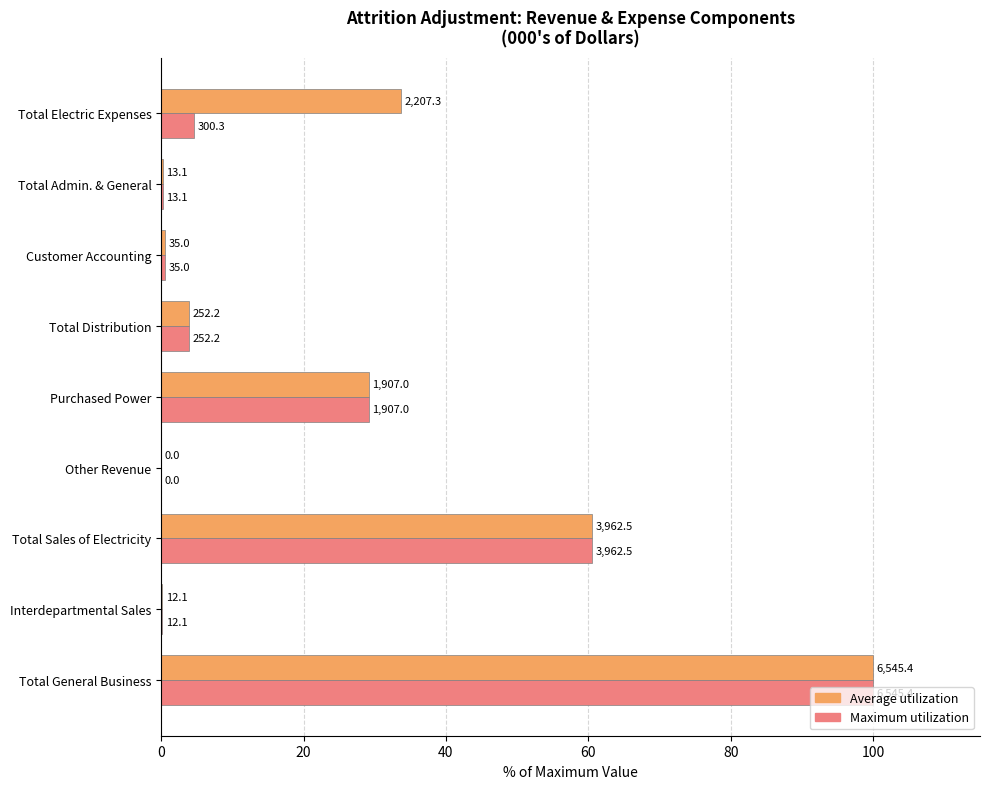

What are all the series names shown in the legend?

Average utilization, Maximum utilization